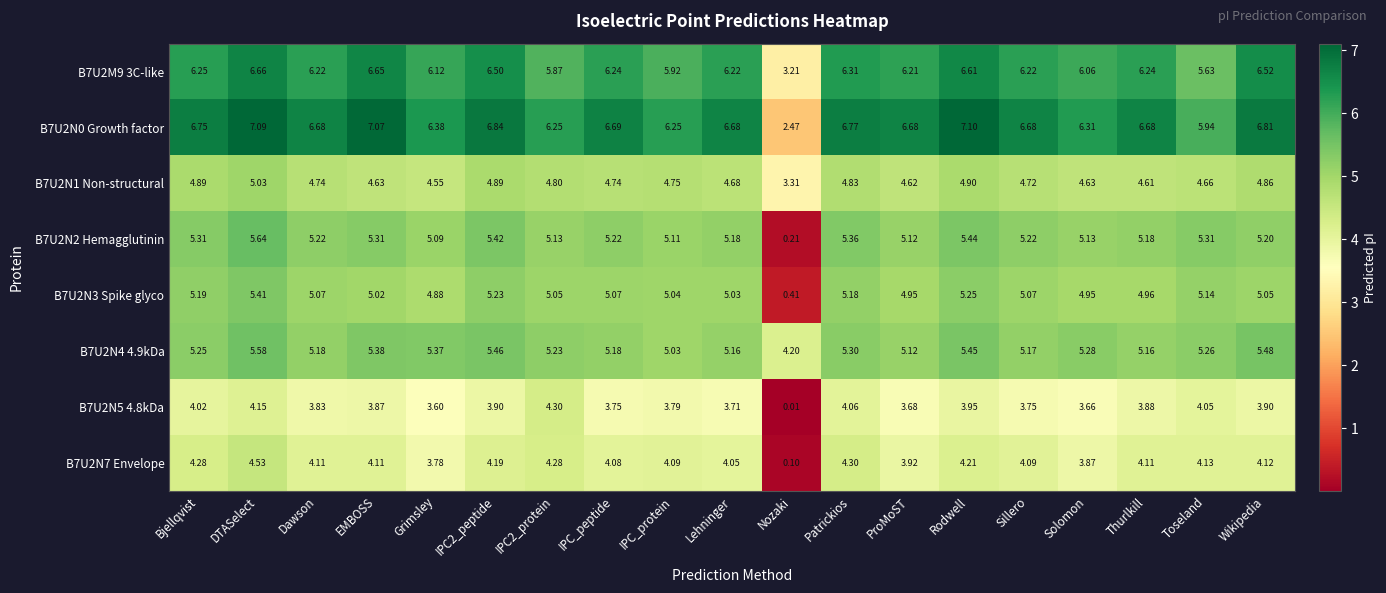

Which label corresponds to the smallest value in the chart?

Nozaki